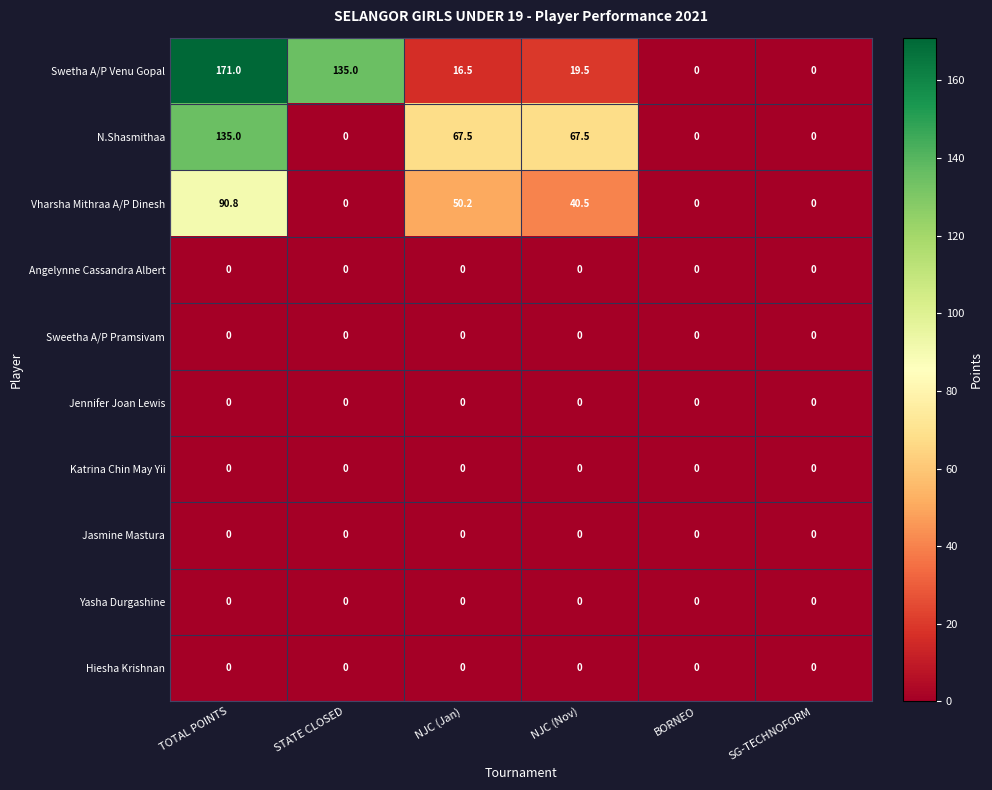

Which series has the largest range (max minus min)?

Swetha A/P Venu Gopal